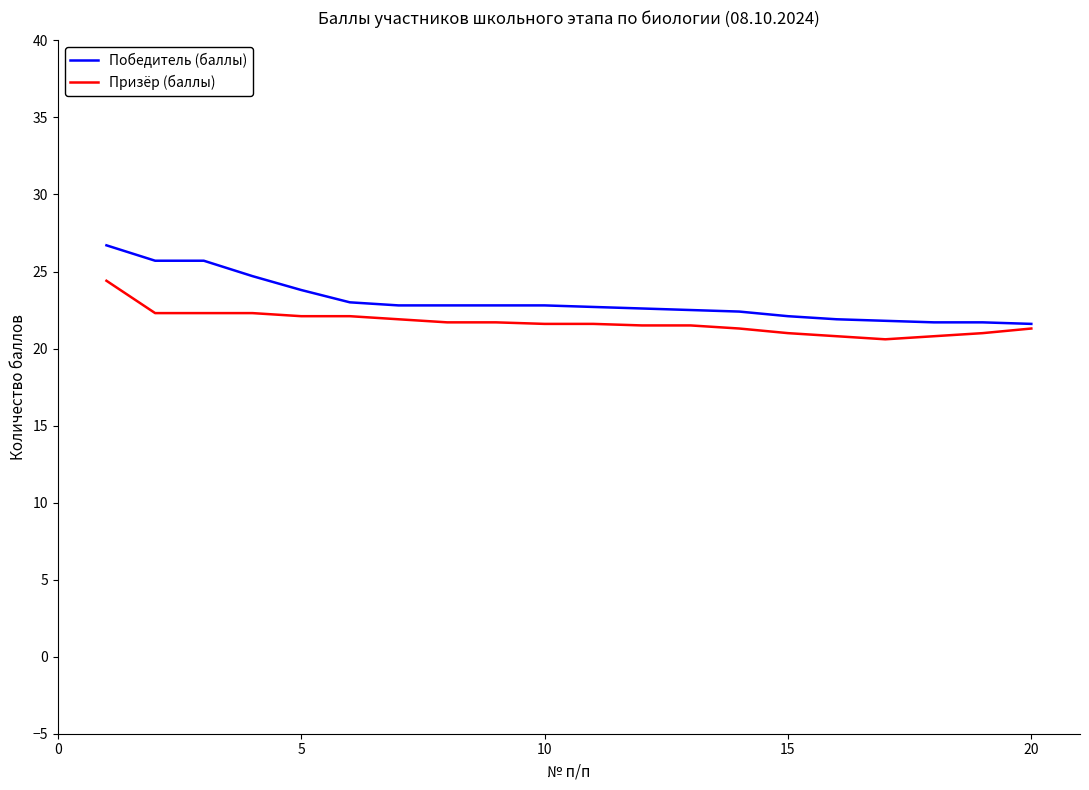

List the series in order of their peak value, highest first.

Победитель (баллы), Призёр (баллы)